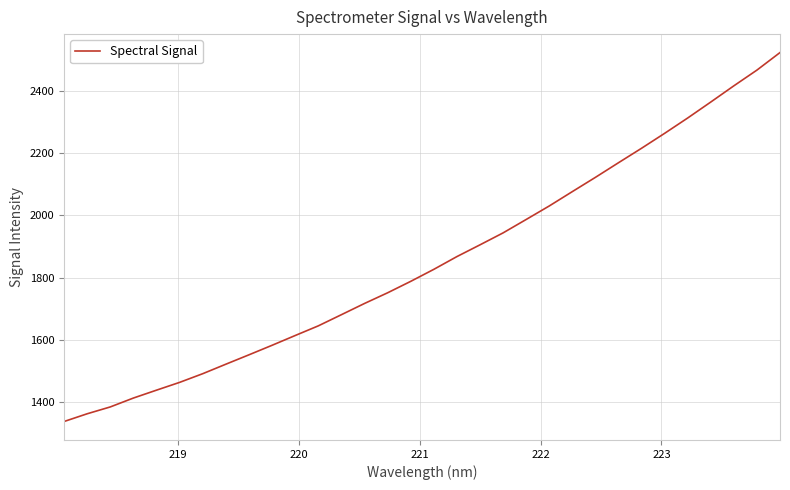

What is the minimum value shown in the chart?

1336.3